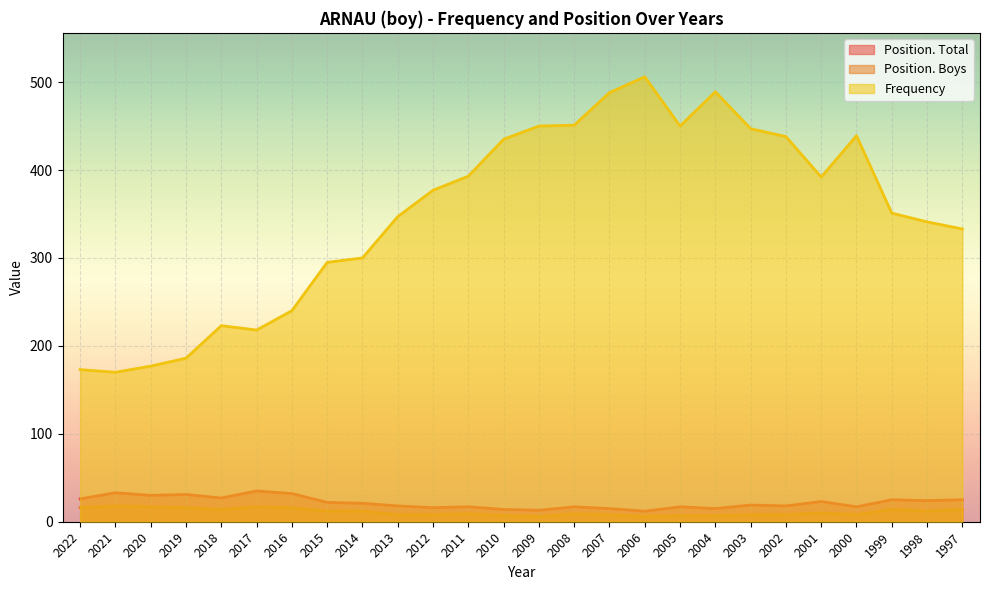

Between 2006 and 2022, which is larger?

2022